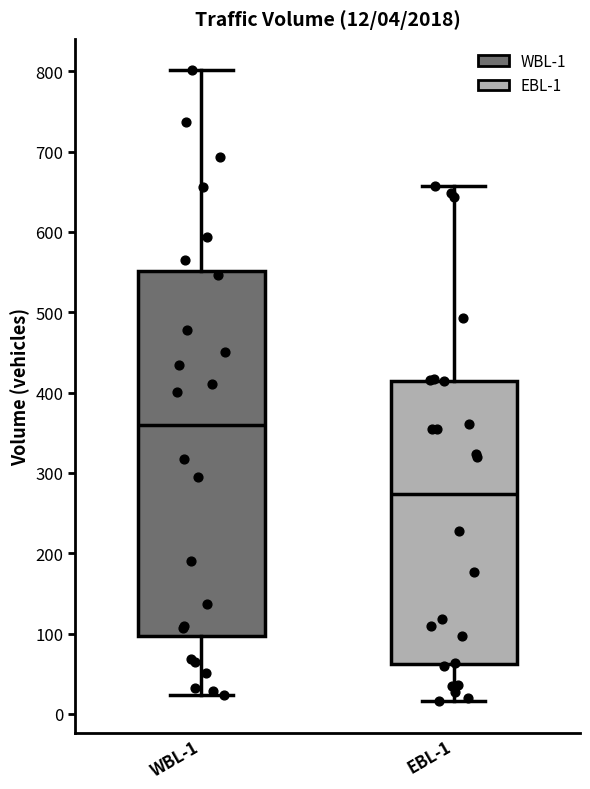

Which box's median line is the lowest?

EBL-1